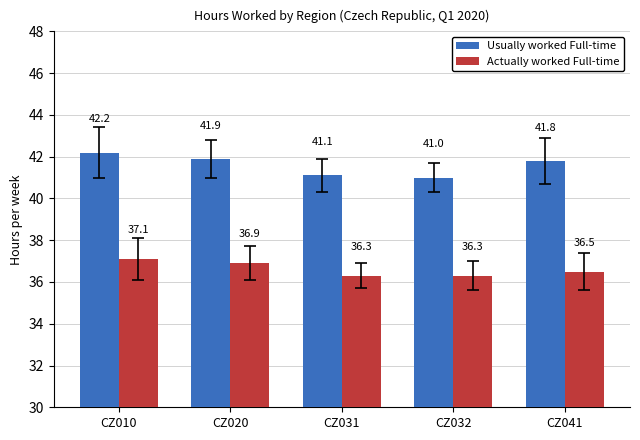

Which series has the largest range (max minus min)?

Usually worked Full-time